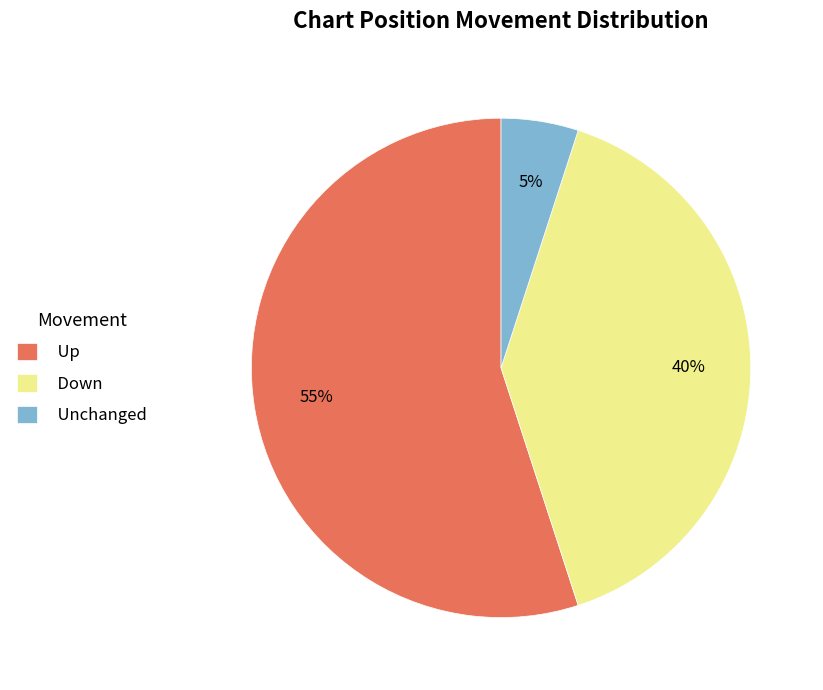

The Down slice represents 30% of the pie. True or false?

False